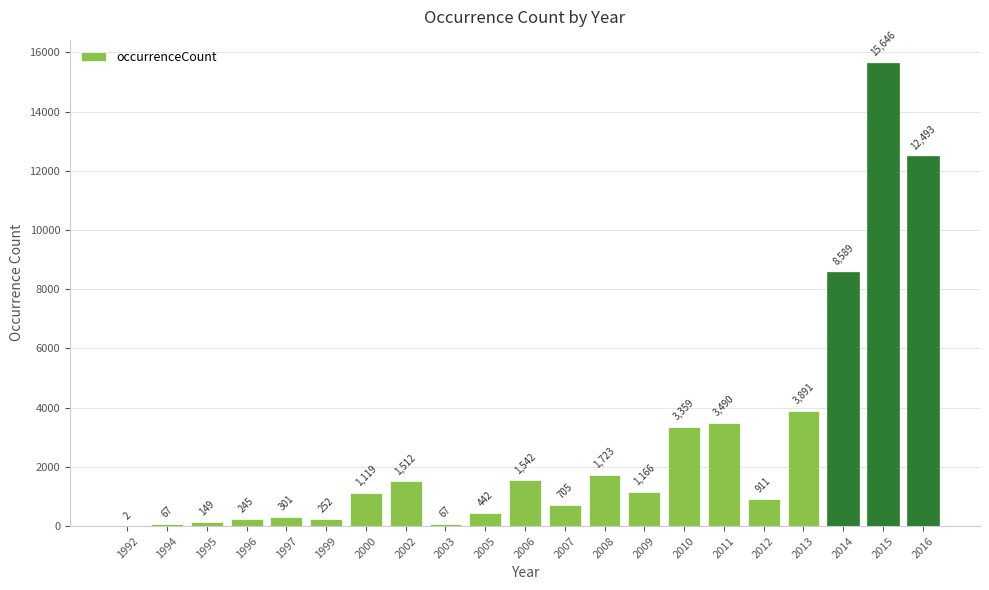

How many data points does each series have?

21